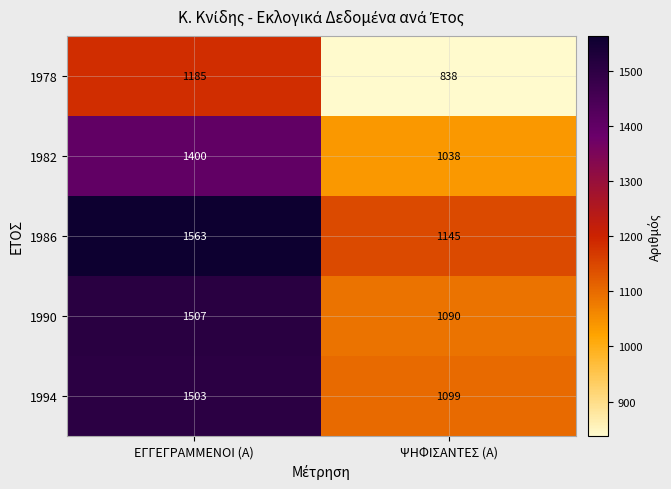

Is it true that 1982 equals 1400 at ΕΓΓΕΓΡΑΜΜΕΝΟΙ (Α)?

True